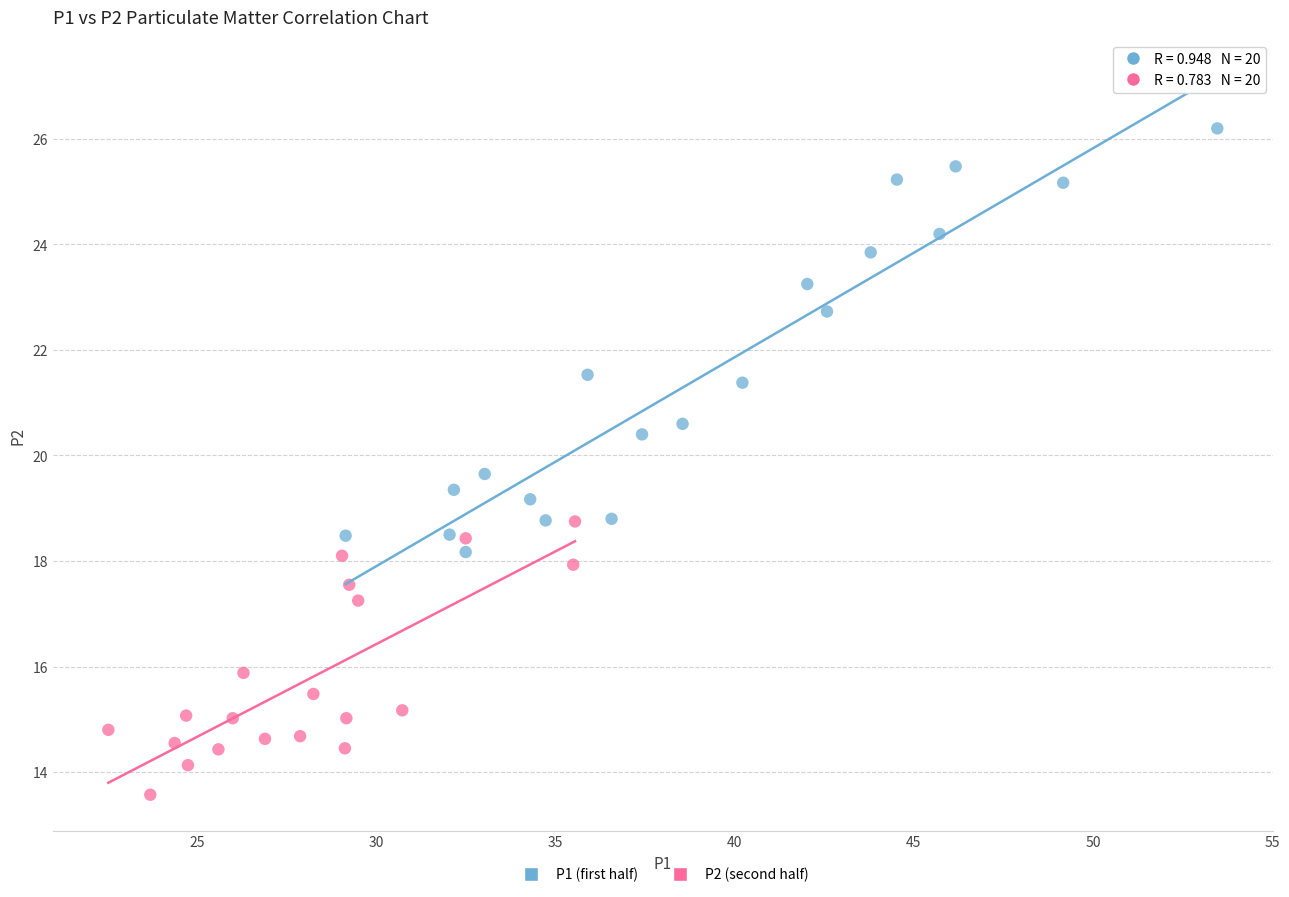

Which series has the widest spread of Y values?

P1 (first half)